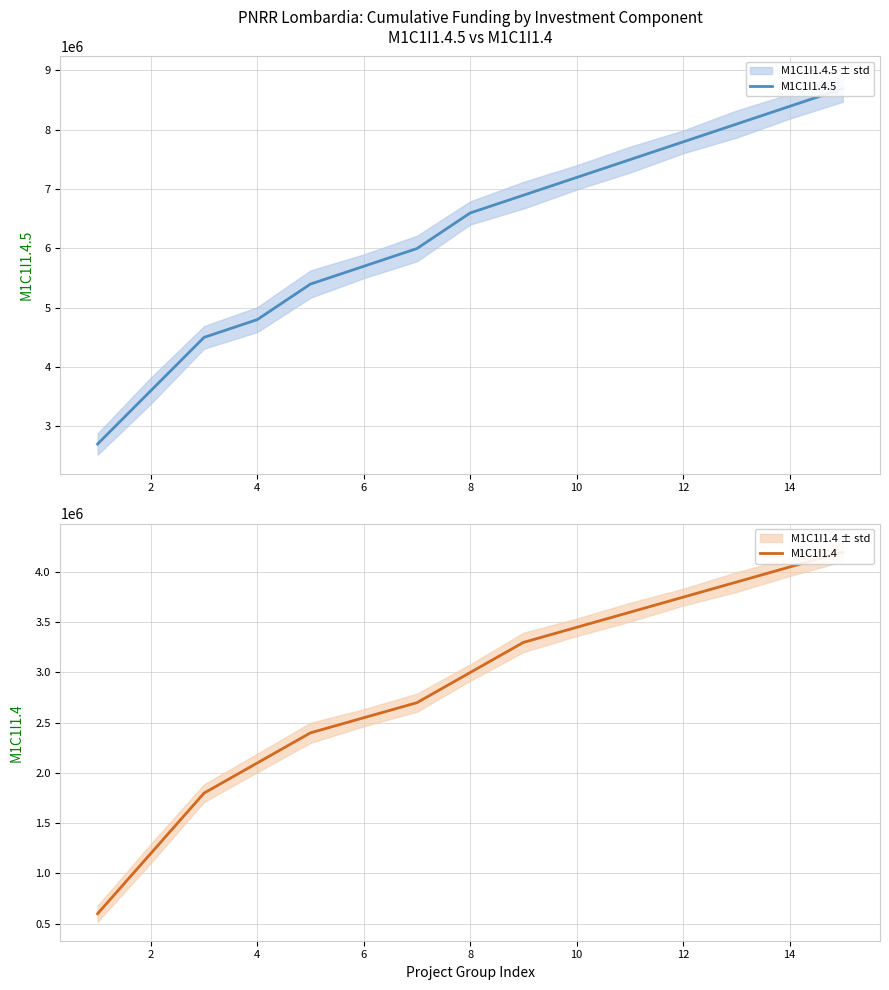

What are all the series names shown in the legend?

M1C1I1.4.5, M1C1I1.4